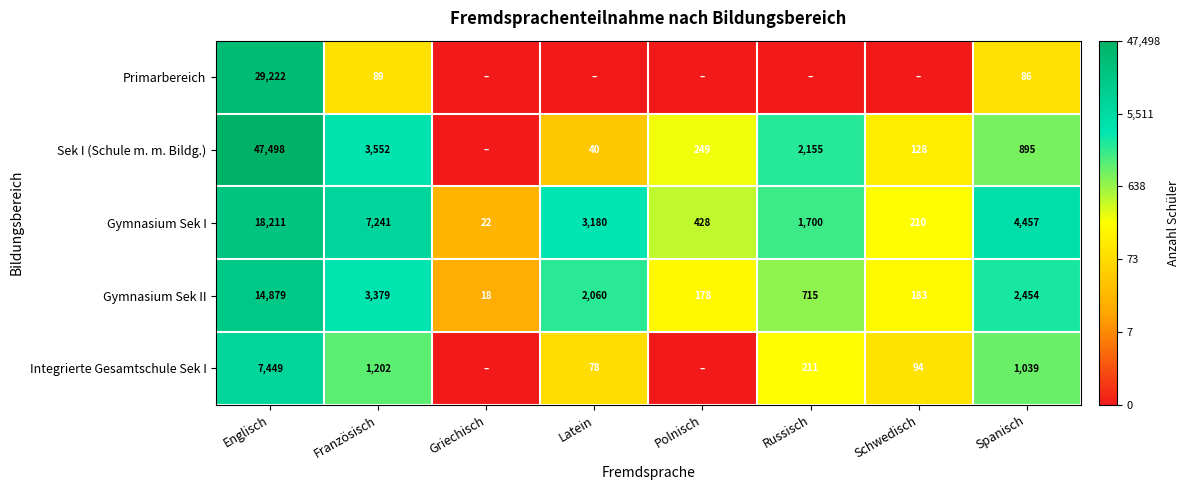

List the labels in order of Gymnasium Sek II value, smallest first.

Griechisch, Polnisch, Schwedisch, Russisch, Latein, Spanisch, Französisch, Englisch